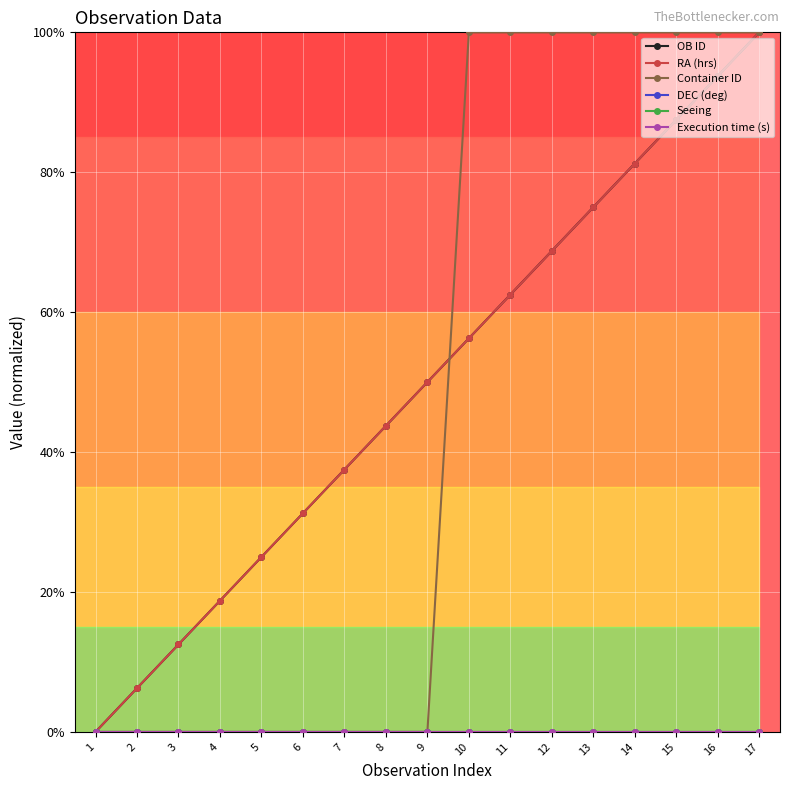

Does the chart have visible grid lines?

Yes